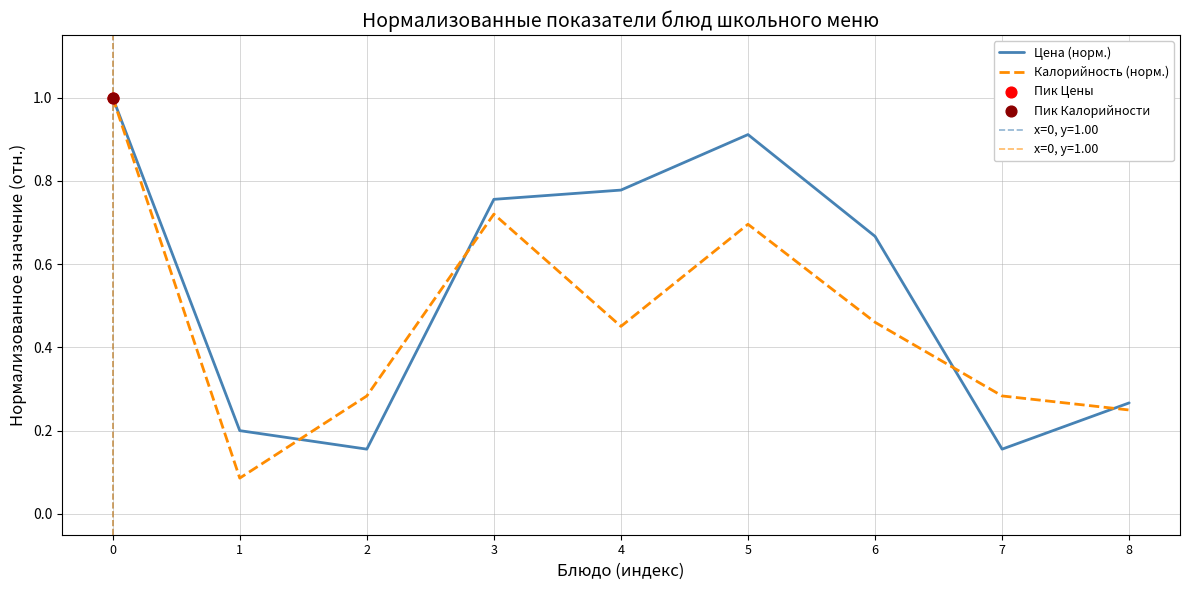

Is the value of Калорийность (норм.) at 5 greater than the value of Цена (норм.) at 1?

Yes